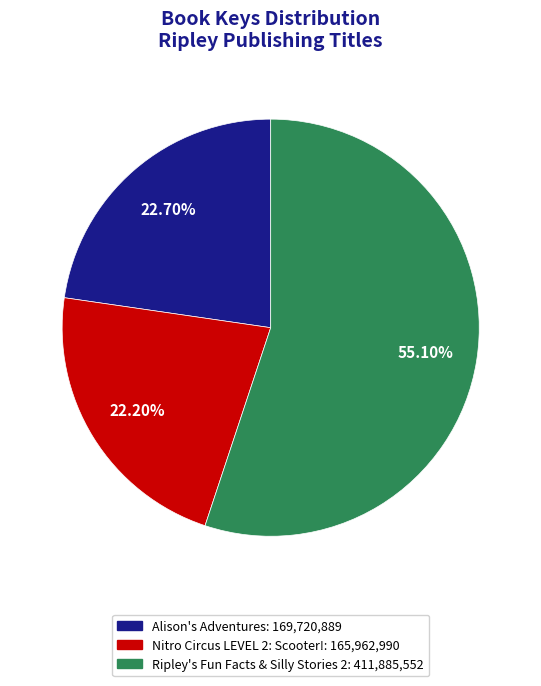

What portion of the pie excludes Alison's Adventures?

77.3%